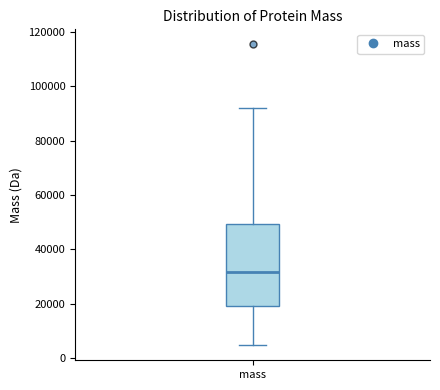

Where does the lower whisker of the box for mass end on the y-axis? The values are not printed on the chart, so give them approximately, as read against the axis.

4000